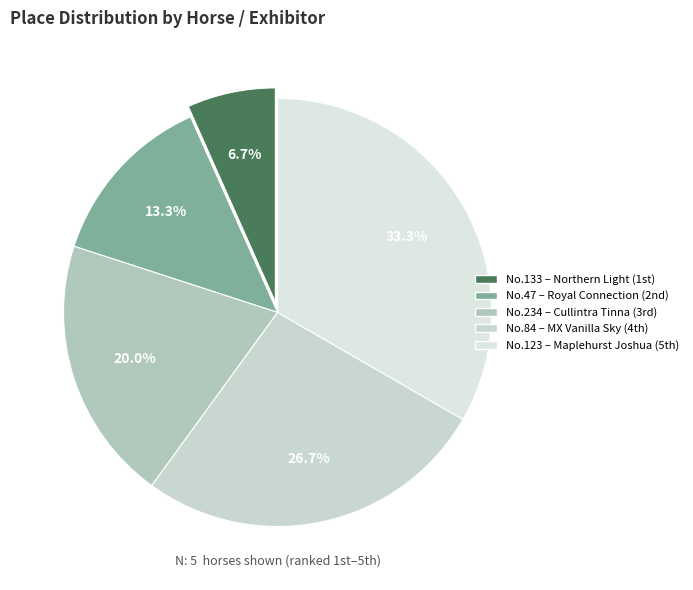

Is there a majority slice in this chart?

No